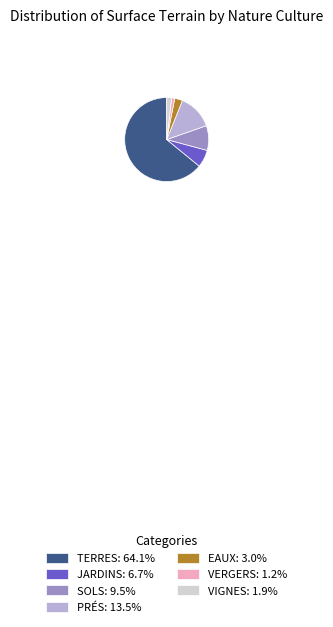

Is there any slice that represents more than half of the pie?

Yes